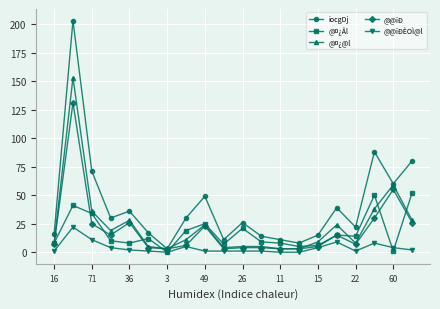

What is the difference between the second highest and second lowest values in the iocgDj series?

80